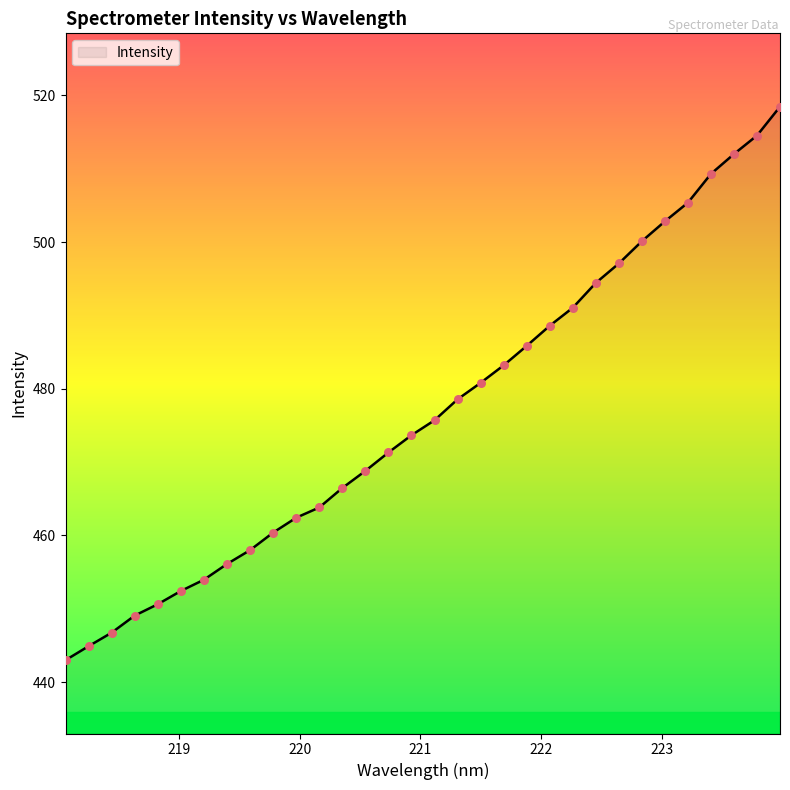

What is the difference between the maximum and minimum values?

75.4